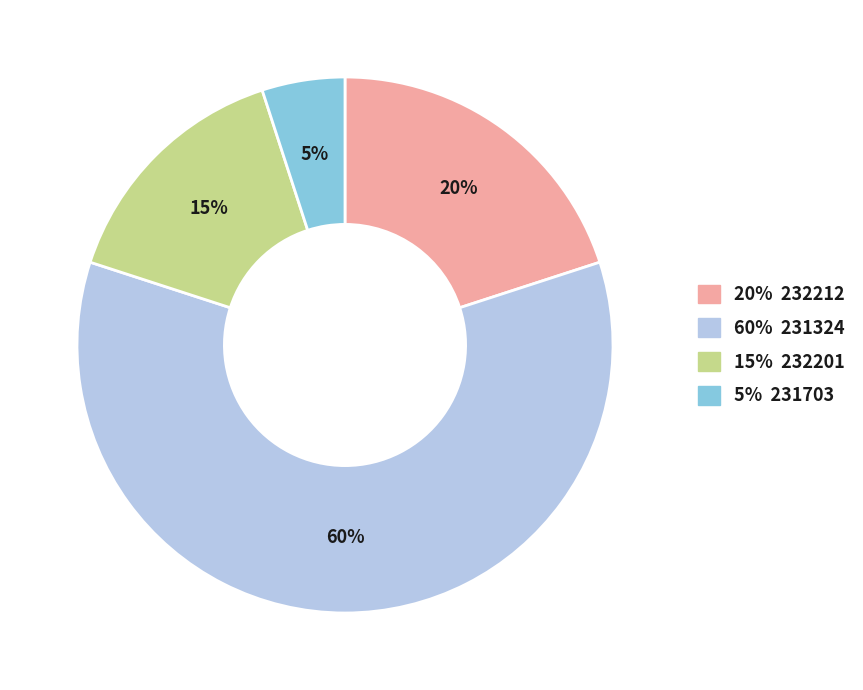

Is there any slice that represents more than half of the pie?

Yes